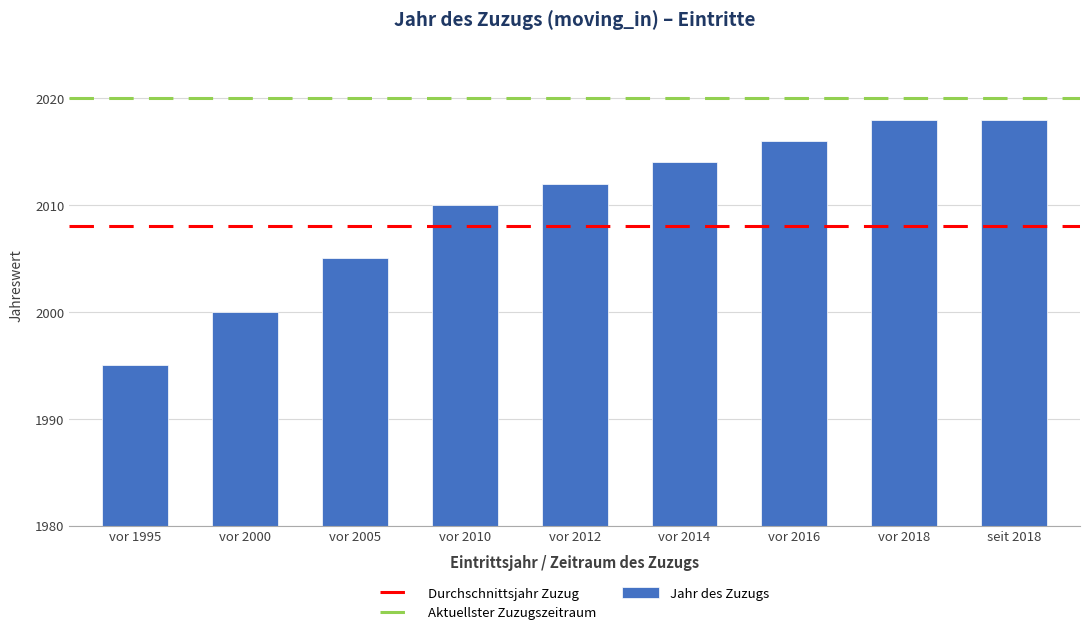

How many bars are there in total?

9